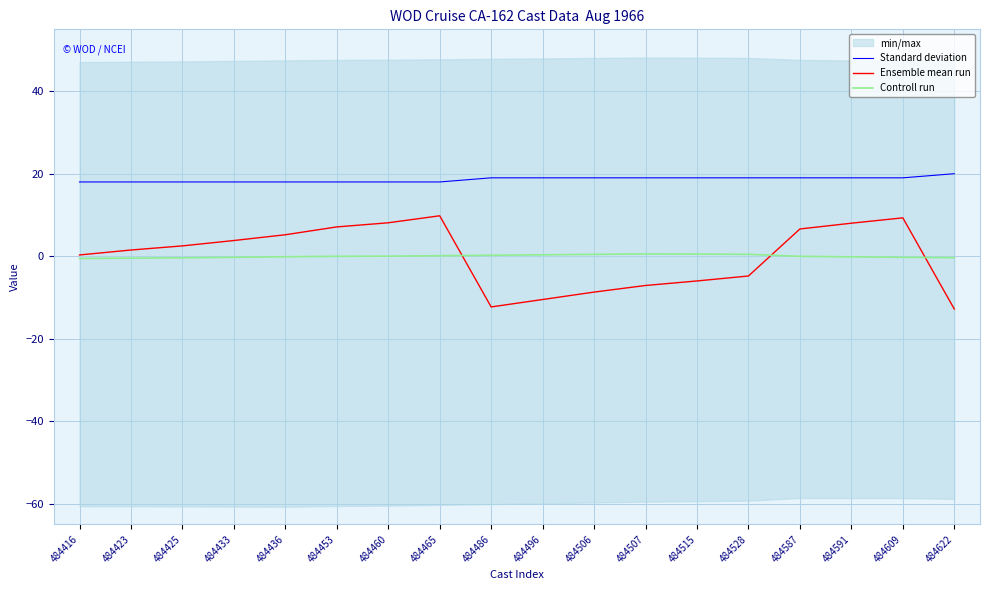

Is it true that Ensemble mean run equals -4.8 at 484528?

True